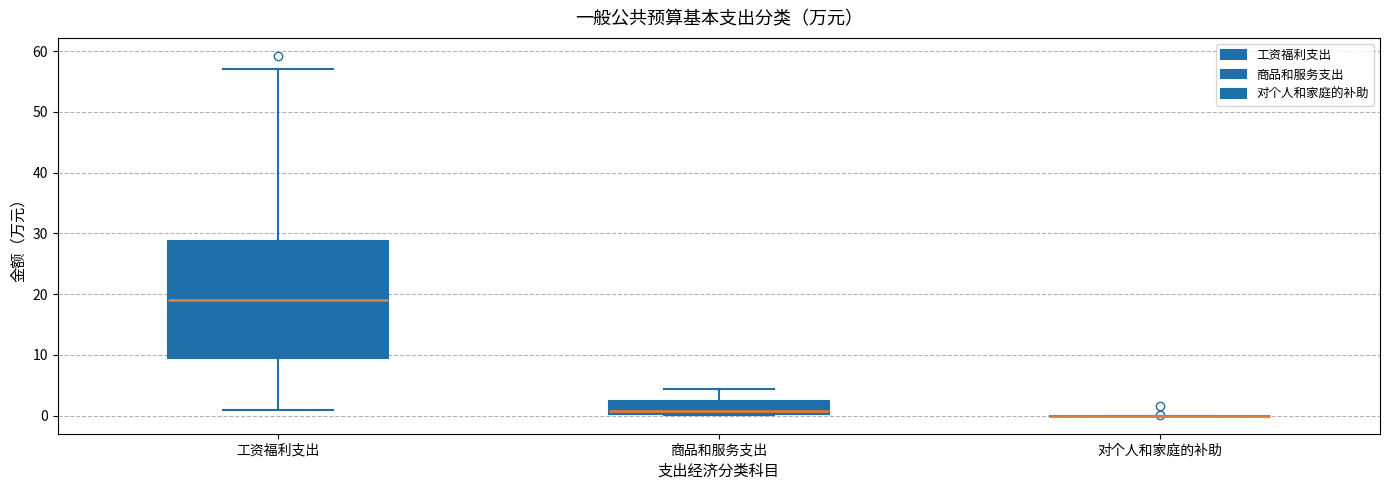

Which box is the tallest, from its lower edge to its upper edge?

工资福利支出